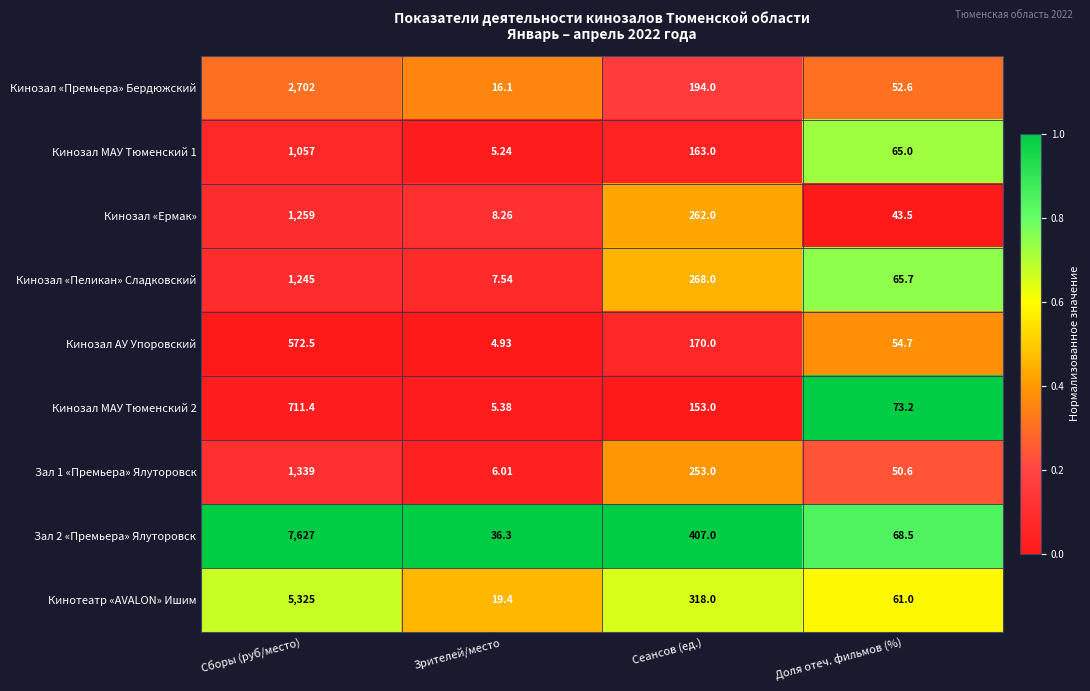

Is the value of Кинозал МАУ Тюменский 1 at Сборы (руб/место) greater than the value of Кинозал АУ Упоровский at Зрителей/место?

Yes